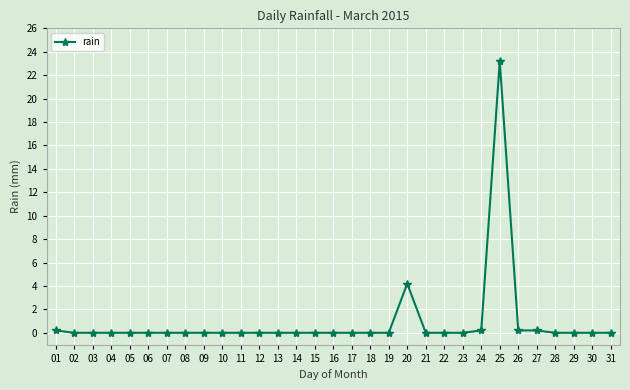

Reading left to right, list all the values displayed in this chart.

0.2	0.0	0.0	0.0	0.0	0.0	0.0	0.0	0.0	0.0	0.0	0.0	0.0	0.0	0.0	0.0	0.0	0.0	0.0	4.2	0.0	0.0	0.0	0.2	23.2	0.2	0.2	0.0	0.0	0.0	0.0